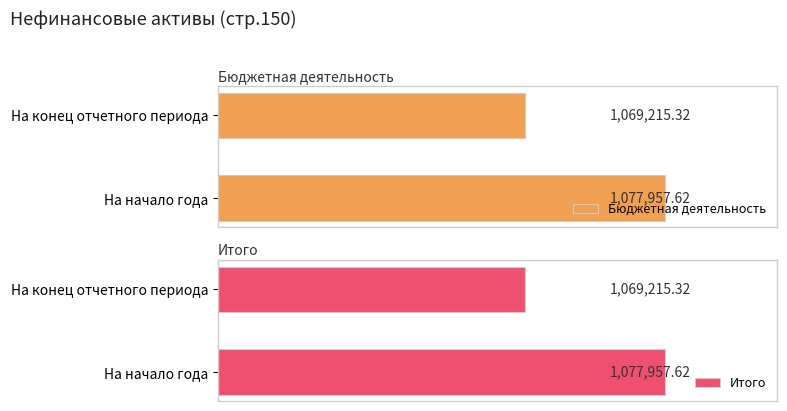

What is the label of the 1st bar from the left?

На начало года